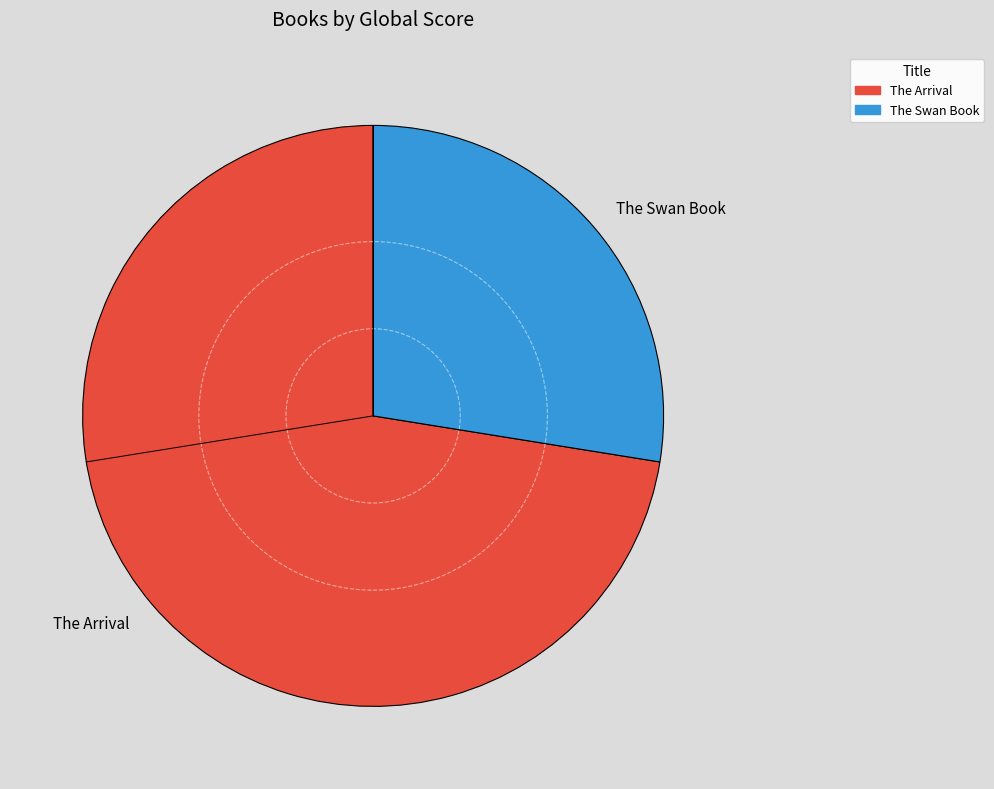

Do The Arrival and The Swan Book together represent more than half of the pie?

Yes